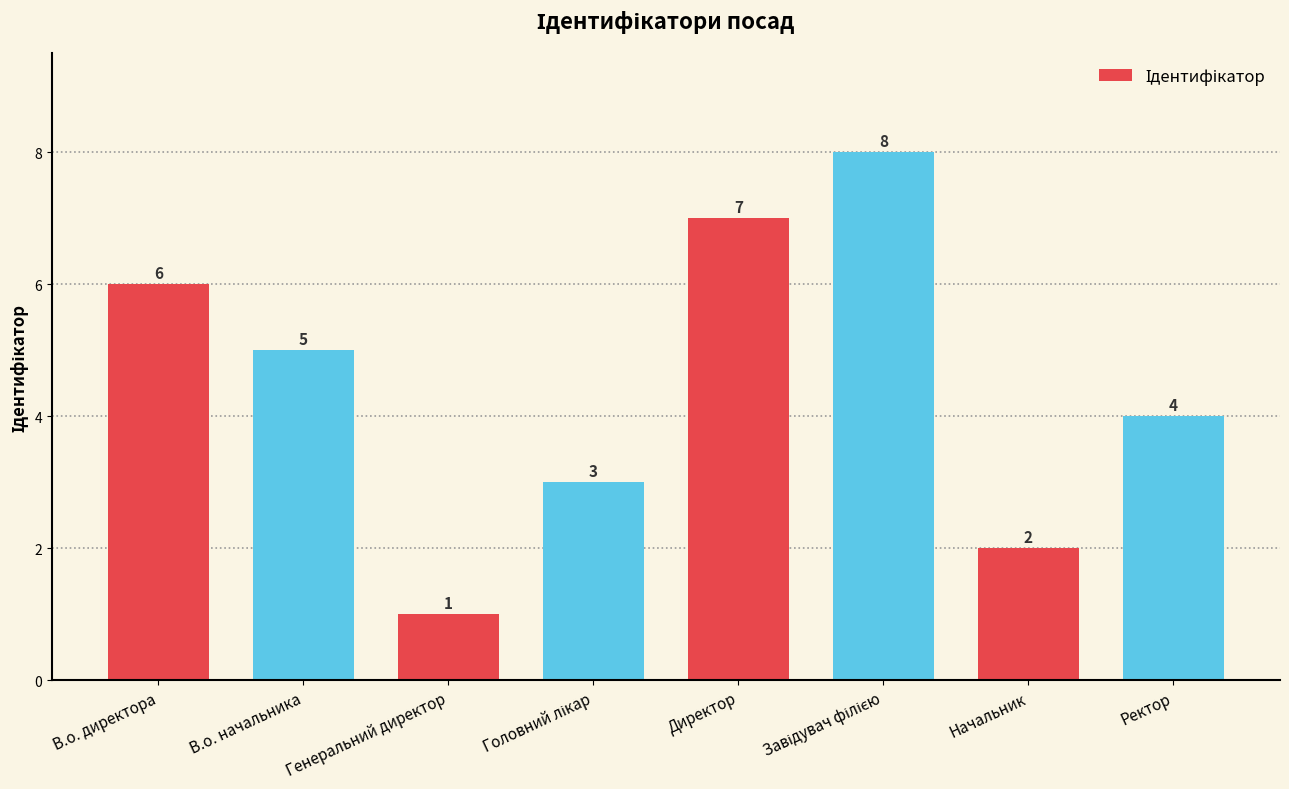

What is the label of the 8th bar from the right?

В.о. директора